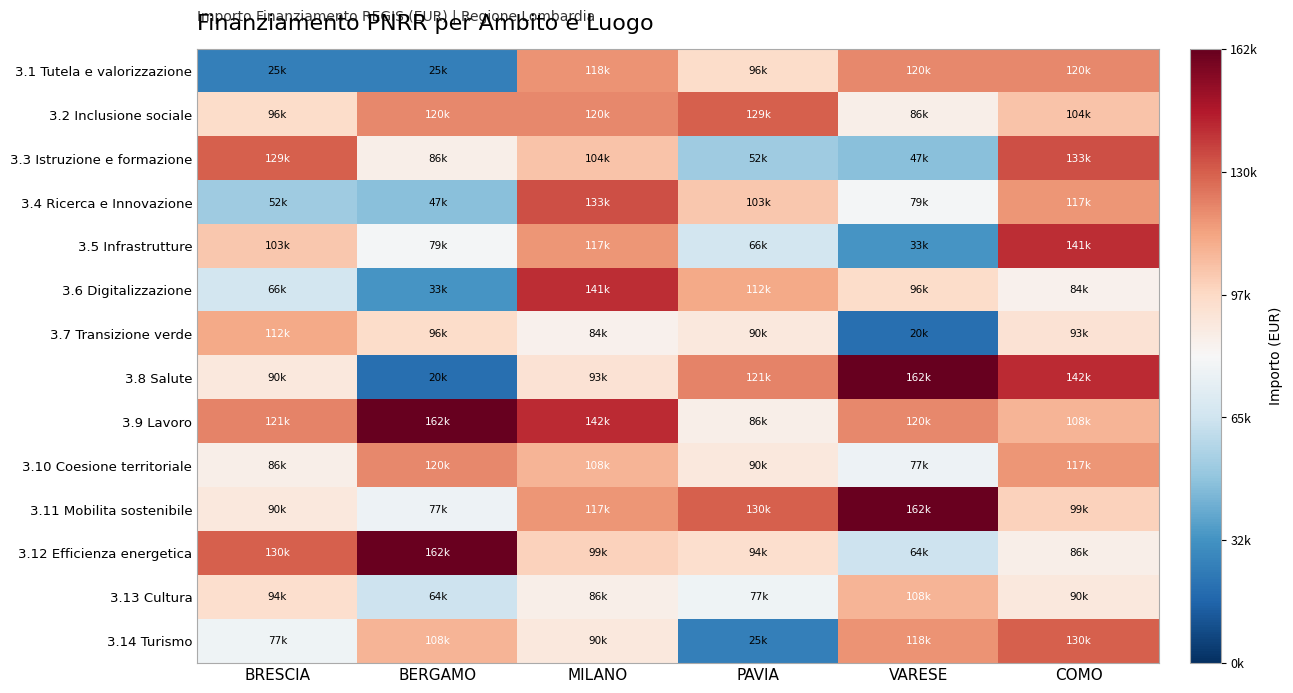

At which category is the sum across all series the highest?

COMO